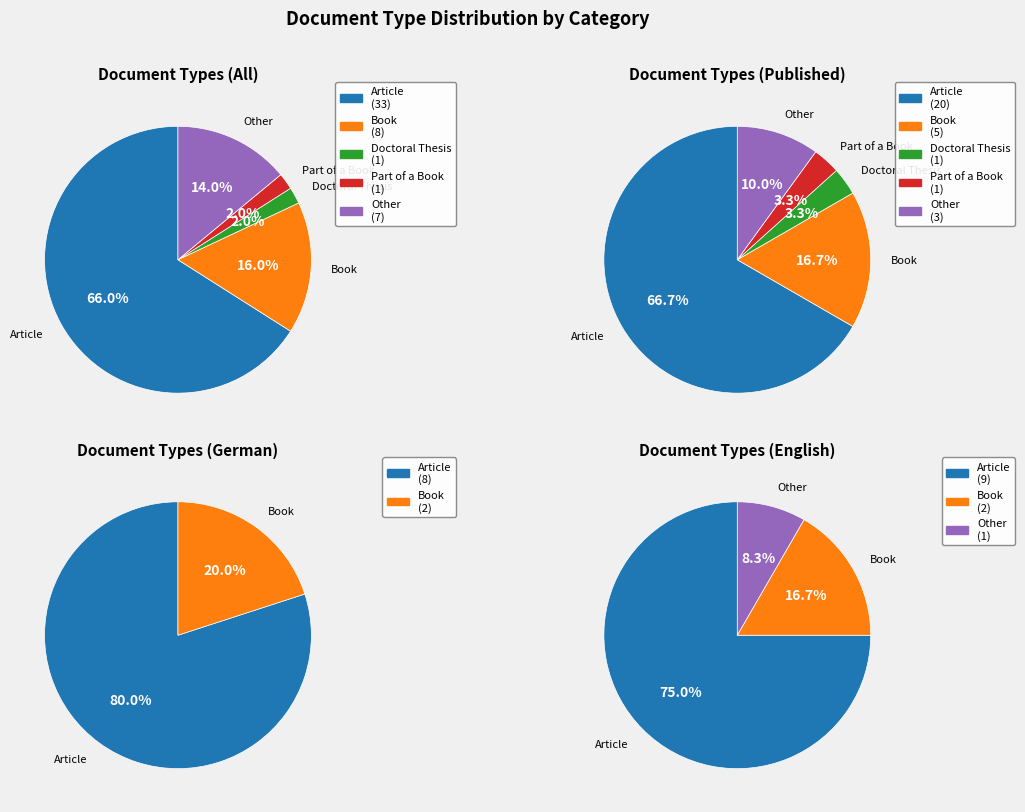

What is the change in value from Article to Part of a Book?

-32